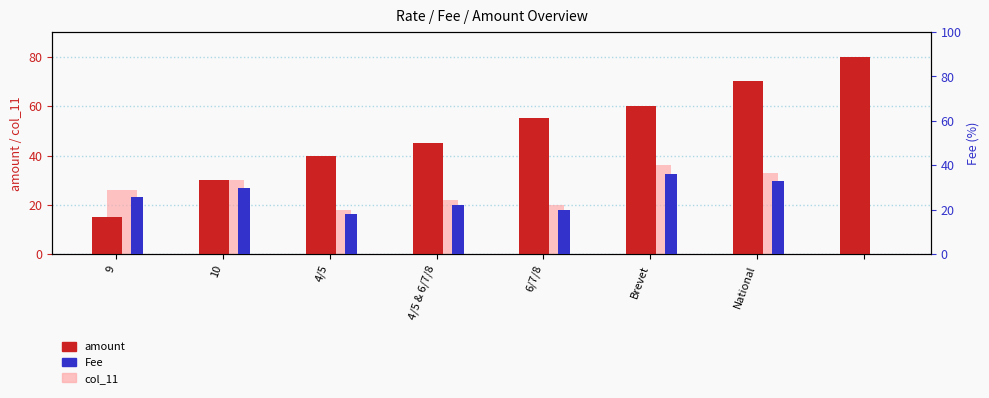

True or false: Fee has a value of 33 at National.

True